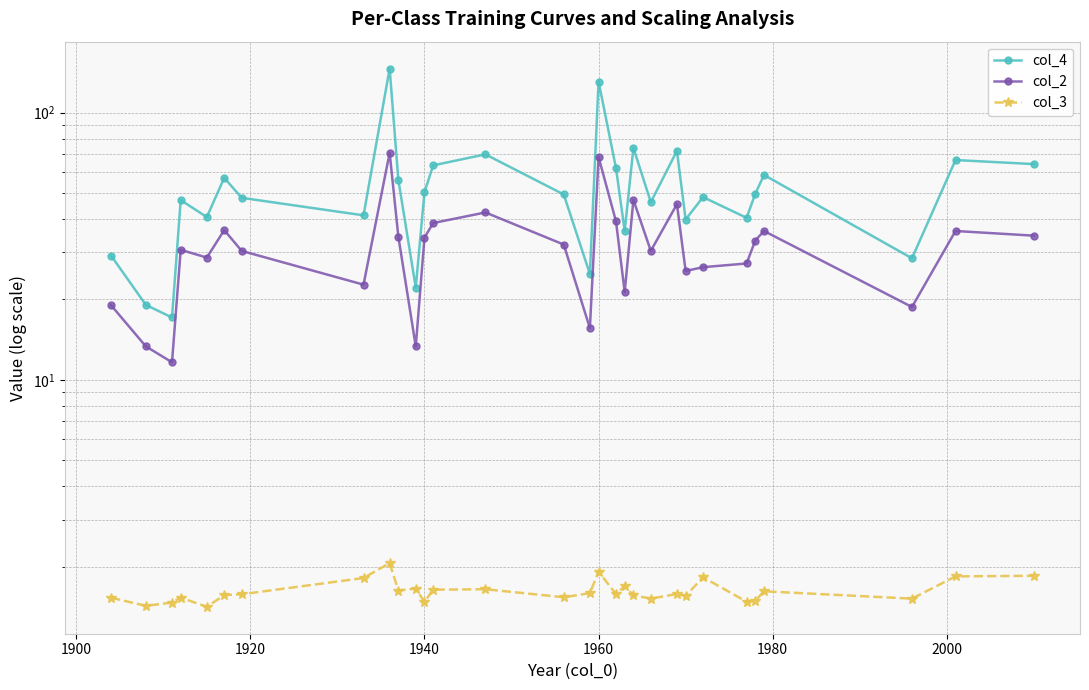

True or false: col_3 and col_2 cross at least once.

False